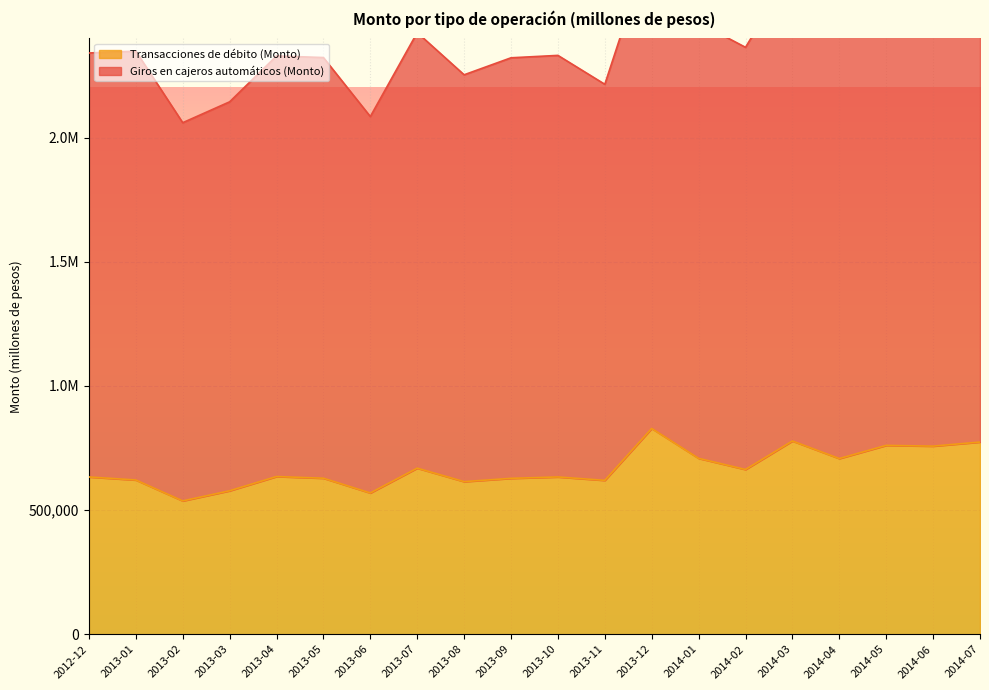

At which category is the sum across all series the highest?

2013-12